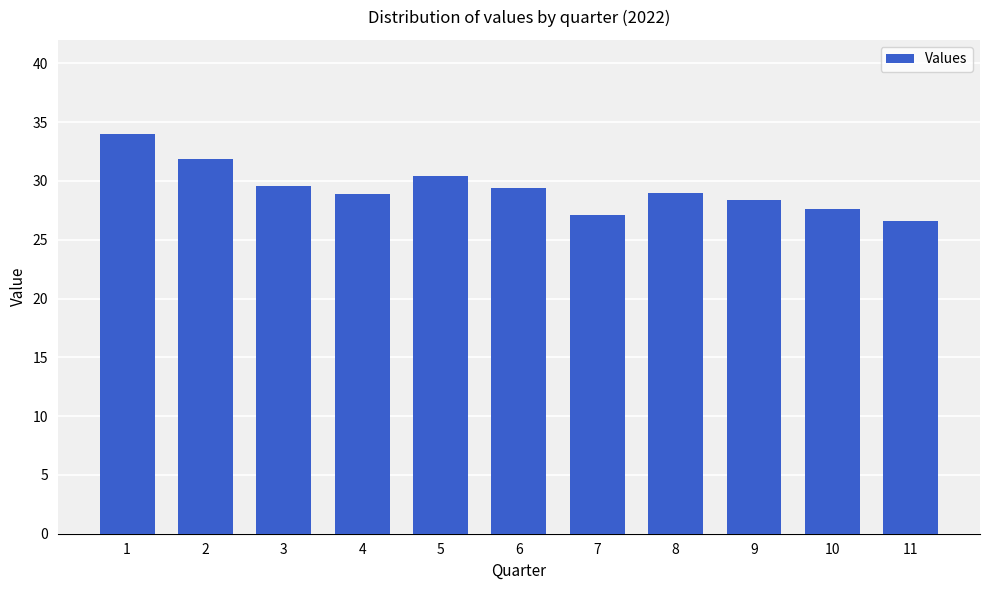

What is the difference between the maximum and minimum values?

7.4